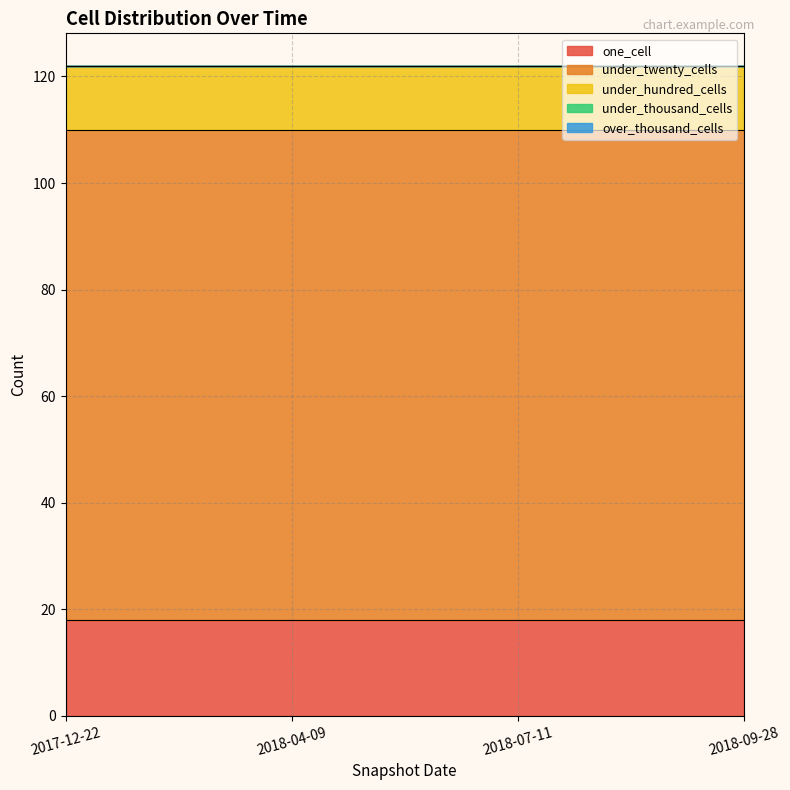

What position from the right is 2018-07-11?

2